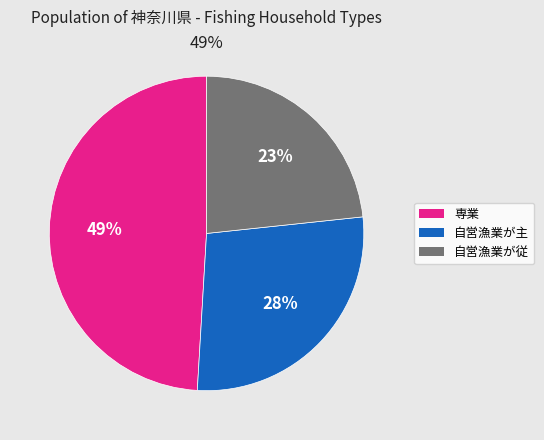

True or false: 自営漁業が主 accounts for 18% of the total.

False